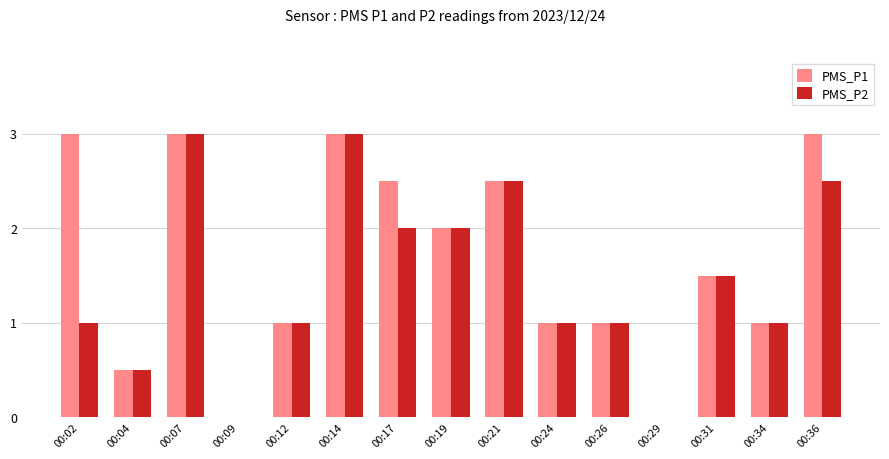

The value of PMS_P2 at 00:21 is 2.5. True or false?

True